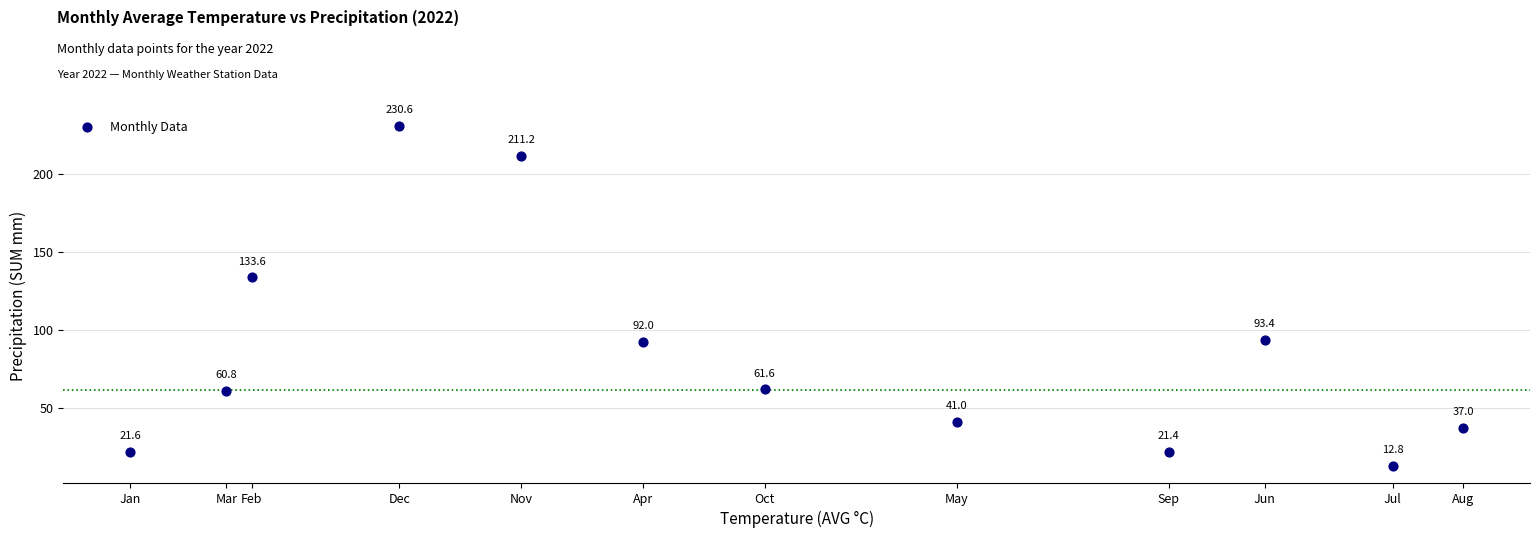

What is the range of Y values (max minus min)?

217.8